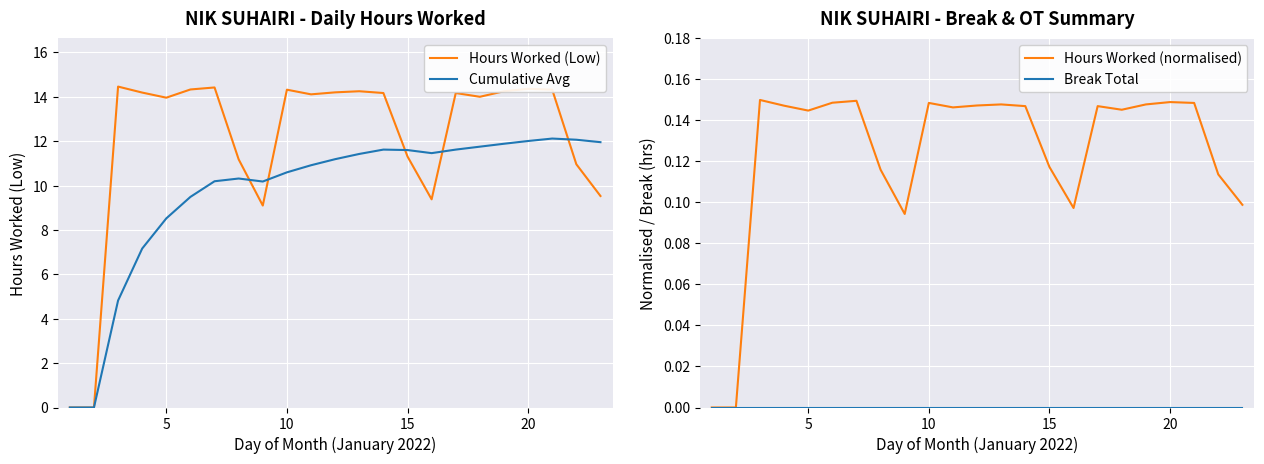

True or false: Hours Worked (Low) has a value of 14.4 at 20.

True